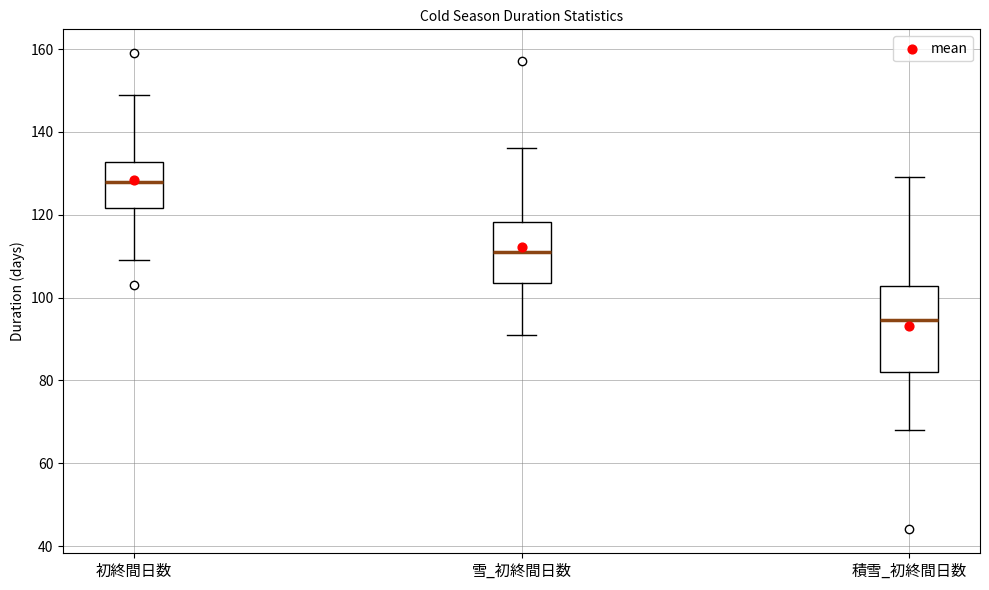

Reading left to right, read every box against the y-axis: the position of its median line, the range the box covers, and the ends of its whiskers. The values are not printed on the chart, so give them approximately, as read against the axis.

初終間日数: median 128, box 122 to 132, whiskers 110 to 150
雪_初終間日数: median 112, box 104 to 118, whiskers 92 to 136
積雪_初終間日数: median 94, box 82 to 102, whiskers 68 to 130